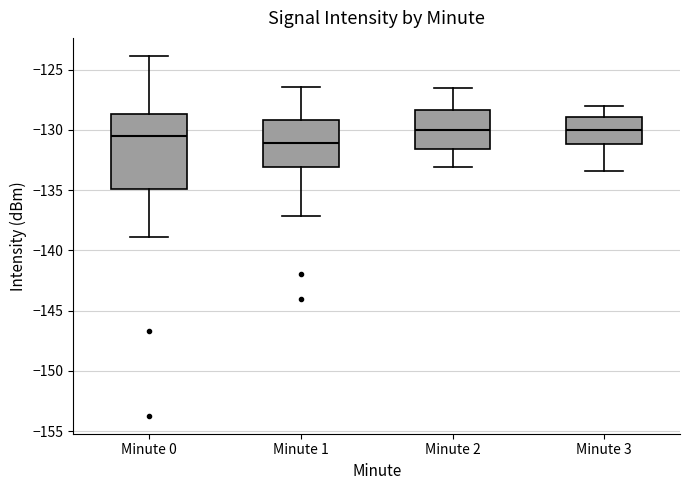

Reading left to right, transcribe this box plot: for each box, give where its median line is, the range the box spans, and where its two whiskers end, as read against the y-axis. The values are not printed on the chart, so give them approximately, as read against the axis.

Minute 0: median -130.5, box -135.0 to -128.5, whiskers -139.0 to -124.0
Minute 1: median -131.0, box -133.0 to -129.0, whiskers -137.0 to -126.5
Minute 2: median -130.0, box -131.5 to -128.5, whiskers -133.0 to -126.5
Minute 3: median -130.0, box -131.0 to -129.0, whiskers -133.5 to -128.0